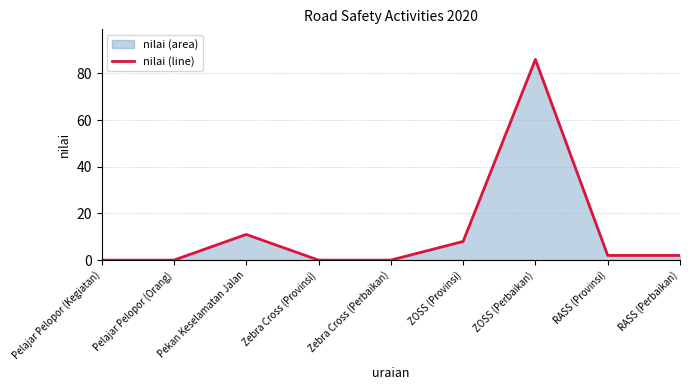

What is the change in value from Pekan Keselamatan Jalan to ZOSS (Perbaikan)?

+75